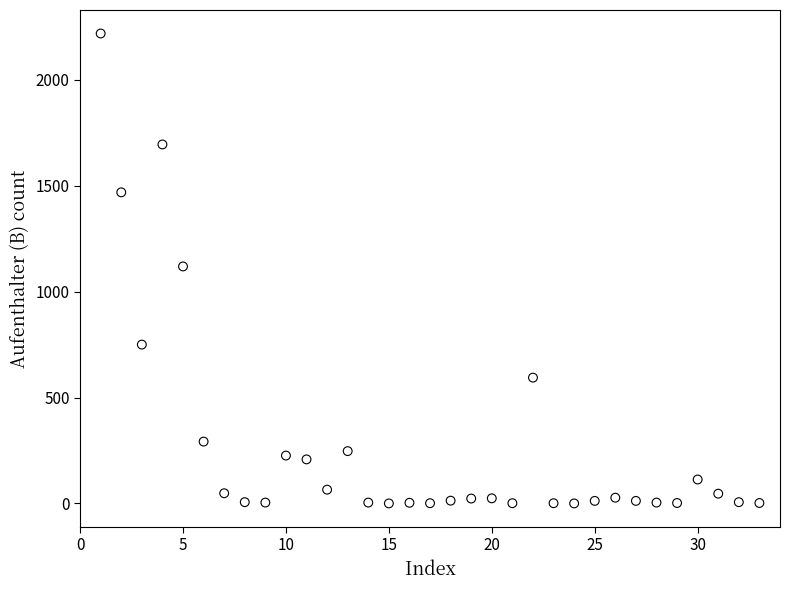

What is the range of Y values (max minus min)?

2219